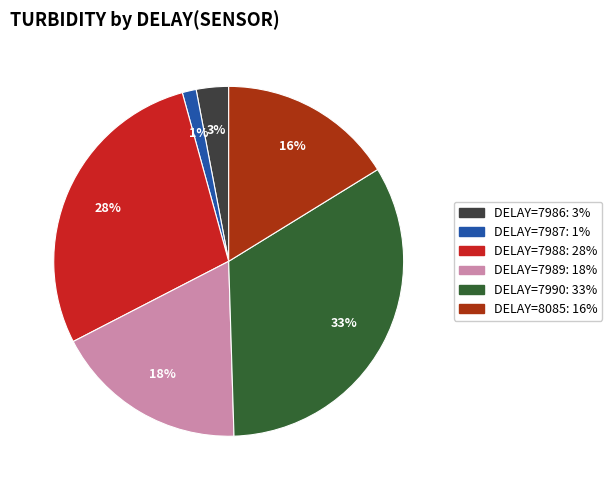

To the nearest percent, what is the average slice percentage?

17%